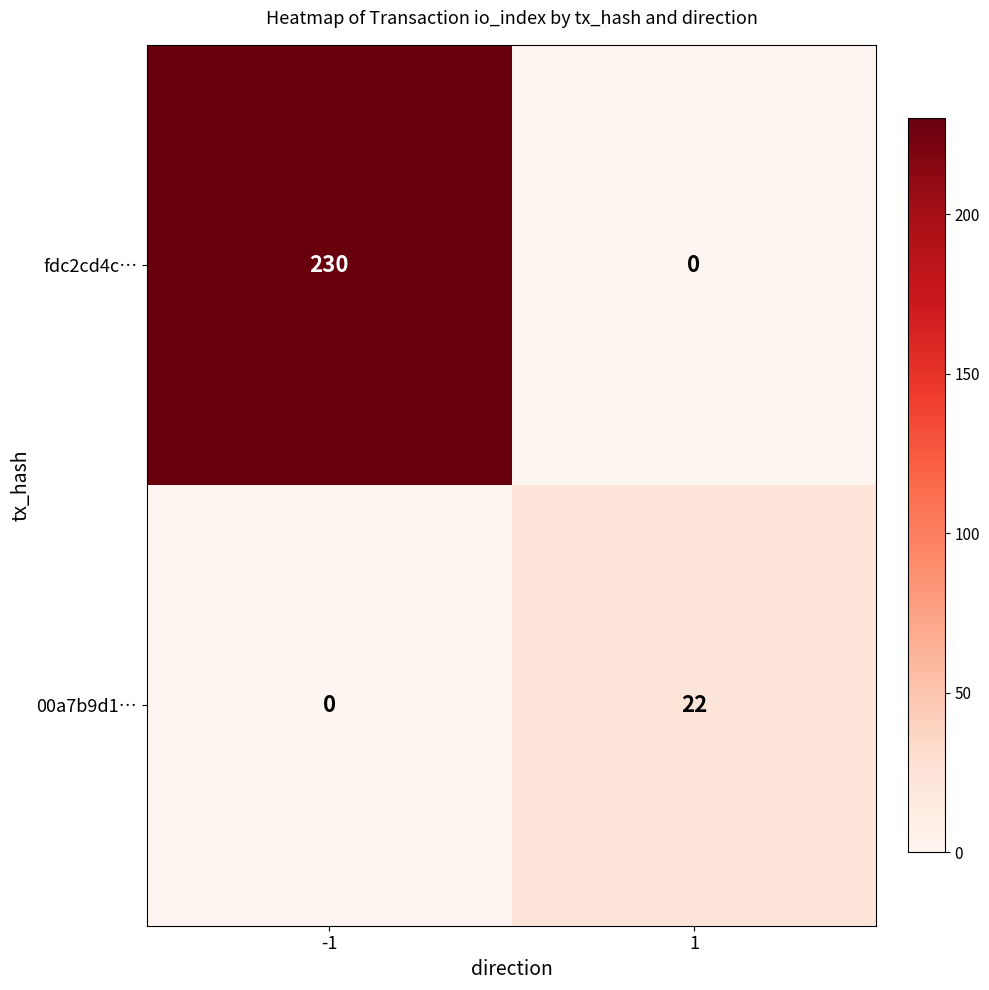

At -1, list the series in order from smallest to largest.

00a7b9d1…, fdc2cd4c…